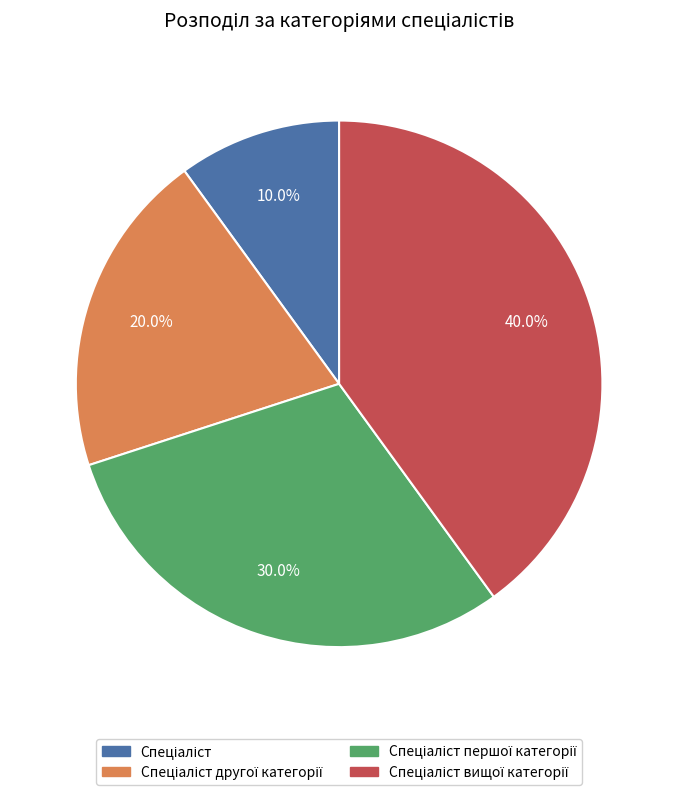

Does any single category account for the majority?

No